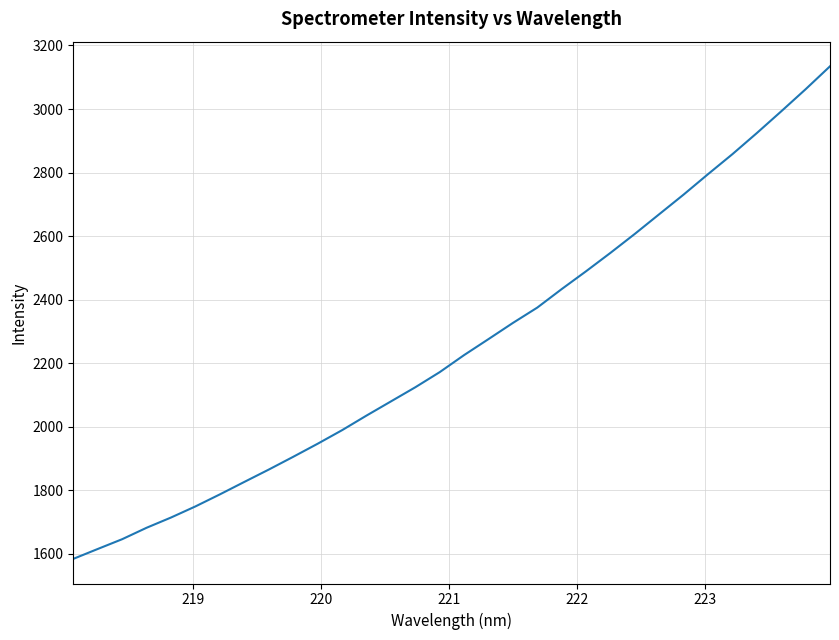

What is the difference between the maximum and minimum values?

1550.1